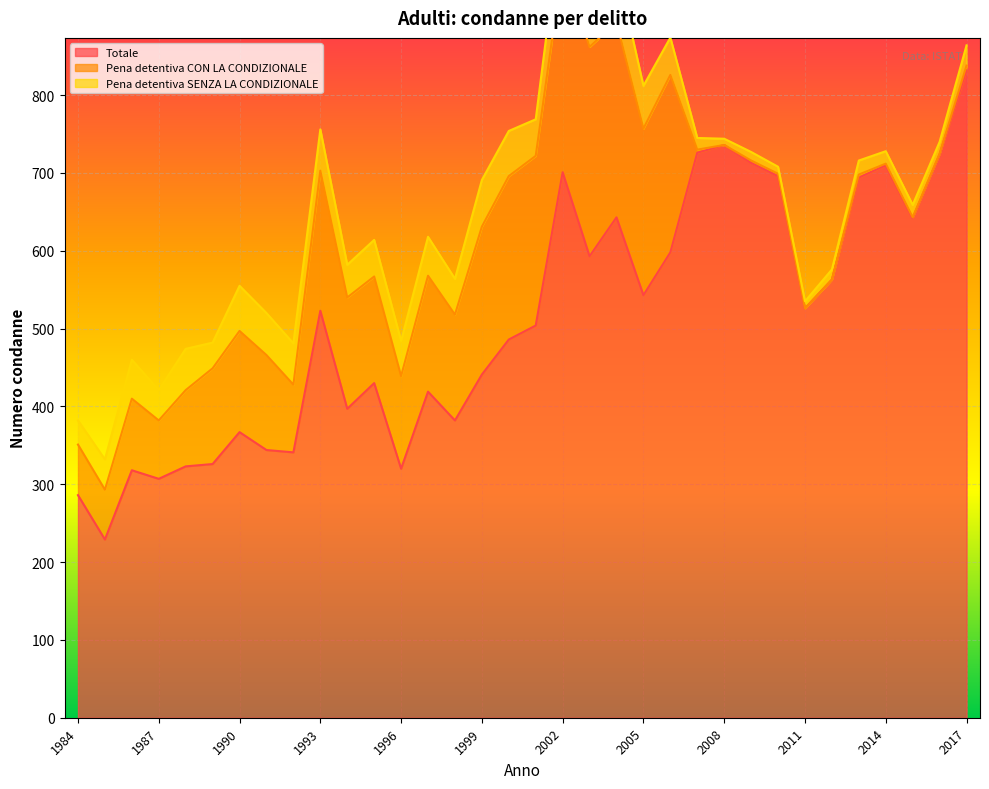

Where is the first local maximum for Totale?

1986